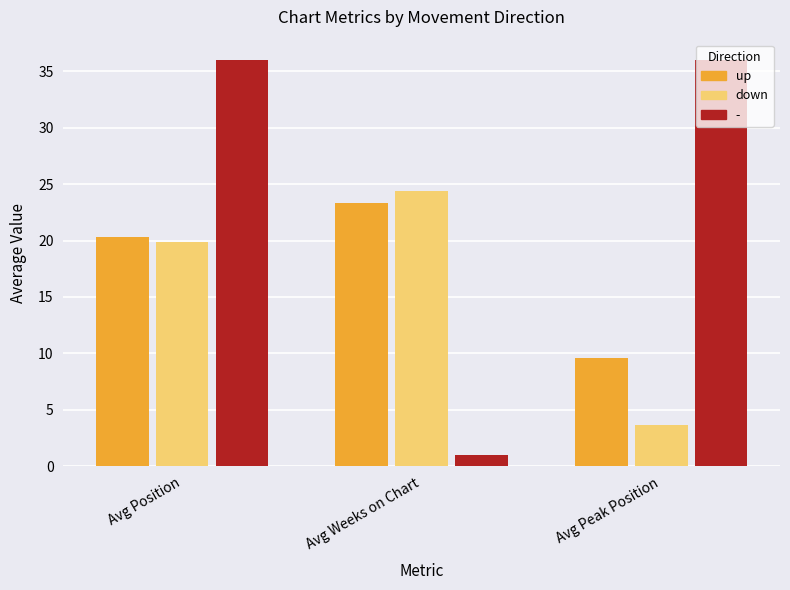

List the series in order of their overall mean, lowest first.

down, up, -